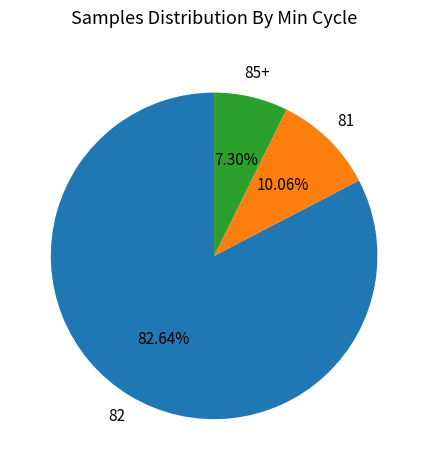

Is there any slice that represents more than half of the pie?

Yes